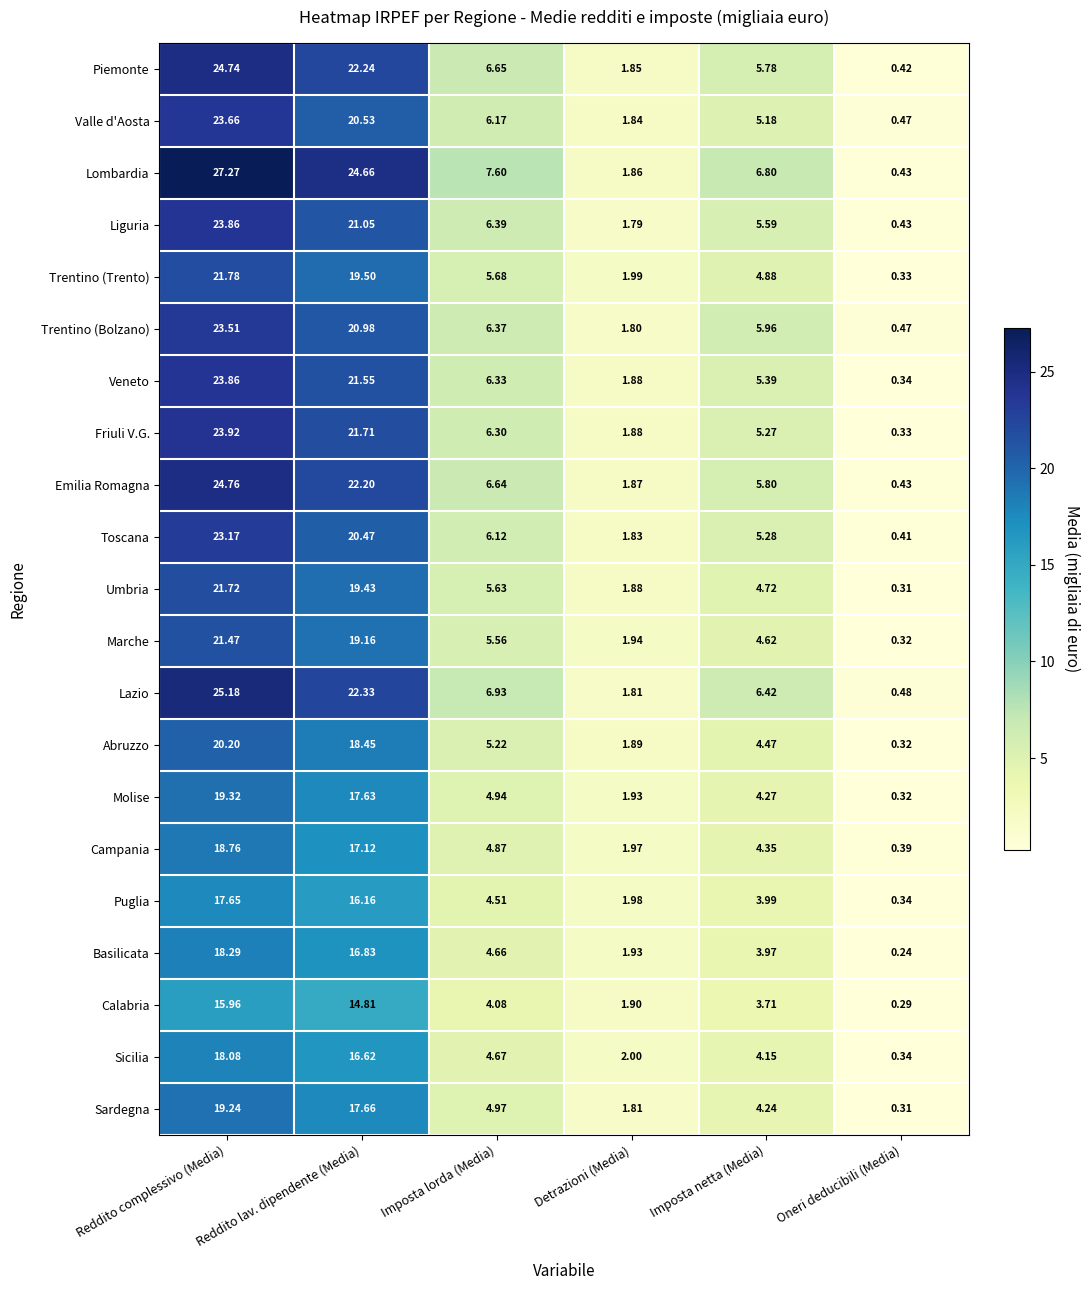

What is the difference between the highest and lowest values at Imposta netta (Media)?

3.1